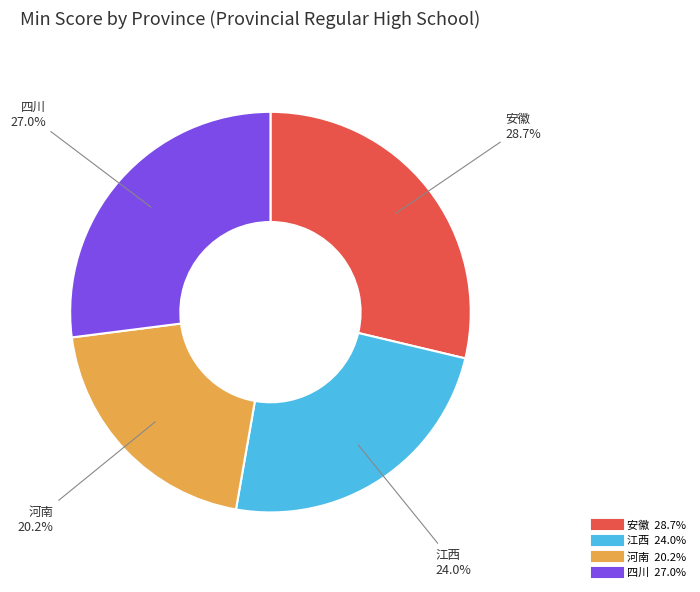

Does 江西 account for over 50% of the chart?

No